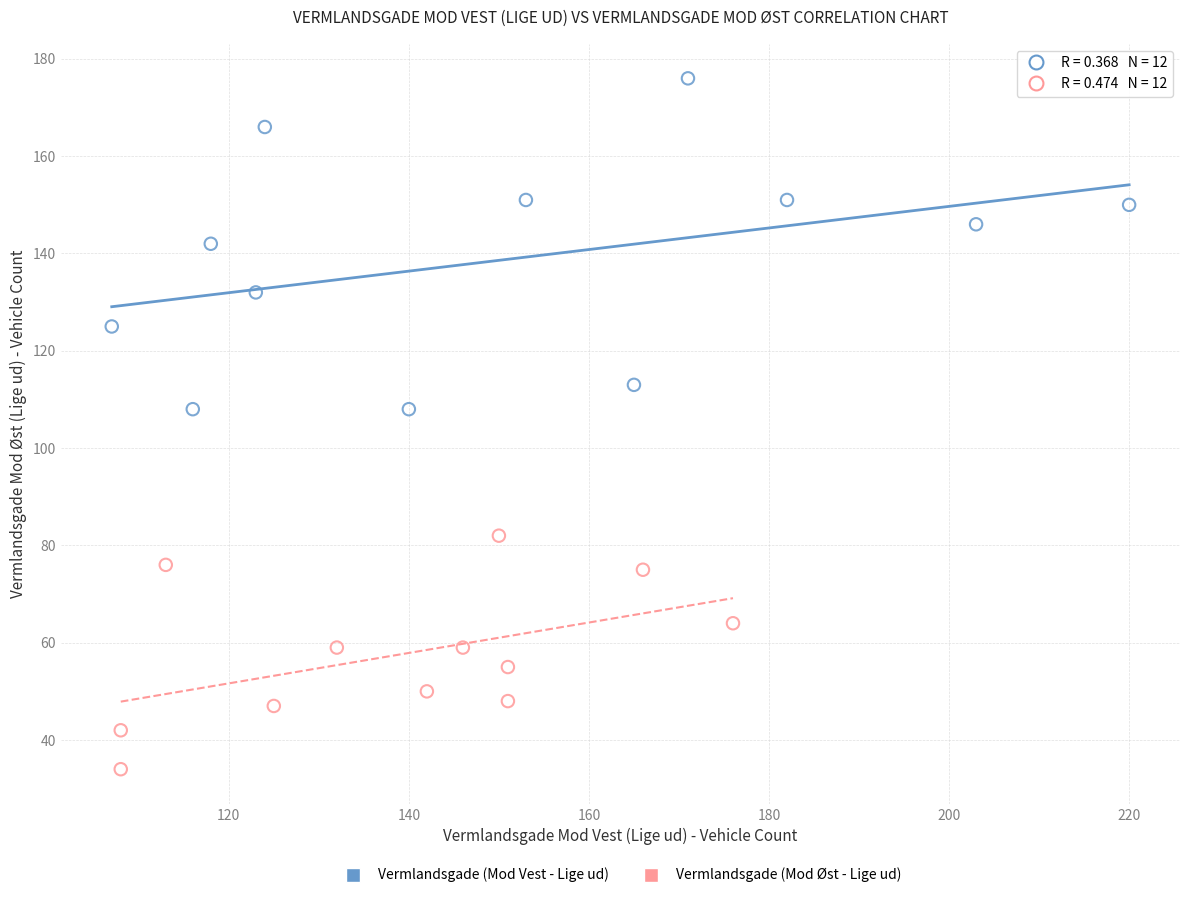

Which series reaches the maximum Y coordinate?

Vermlandsgade (Mod Vest - Lige ud)